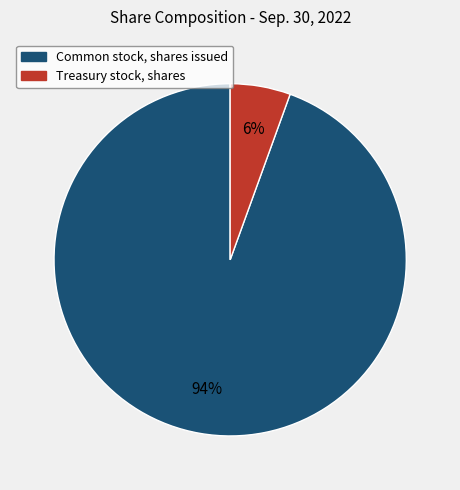

How many slices are in this pie chart?

2